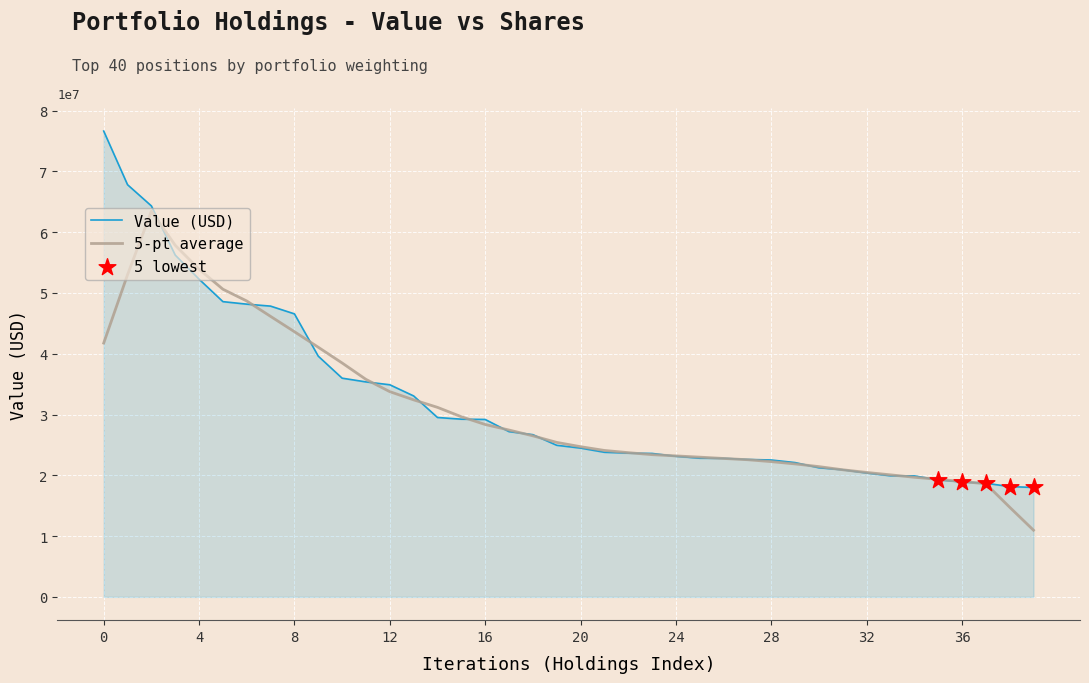

Is this an area chart (filled region under the line)?

Yes